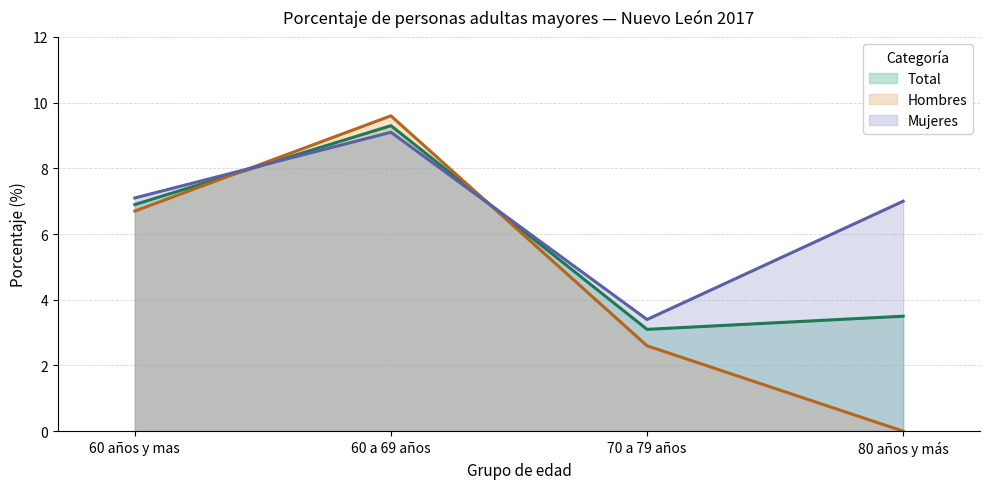

What is the label of the 2nd point from the right?

70 a 79 años